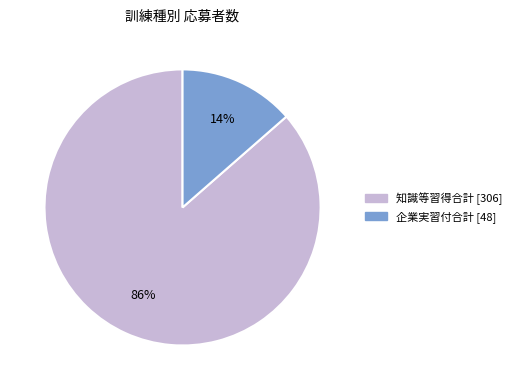

Between 企業実習付合計 and 知識等習得合計, which is larger?

知識等習得合計